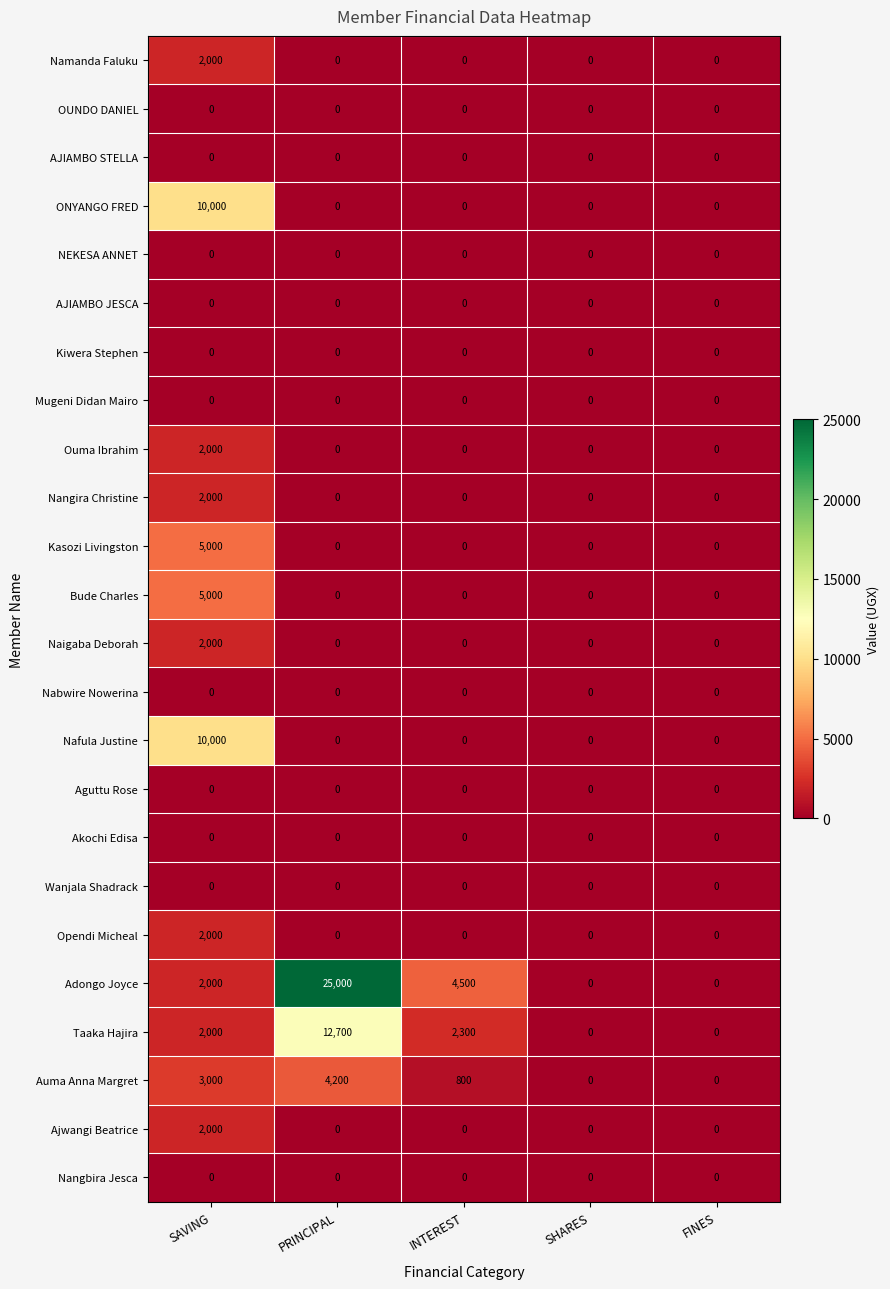

The Kasozi Livingston series shows 3168 at FINES. True or false?

False